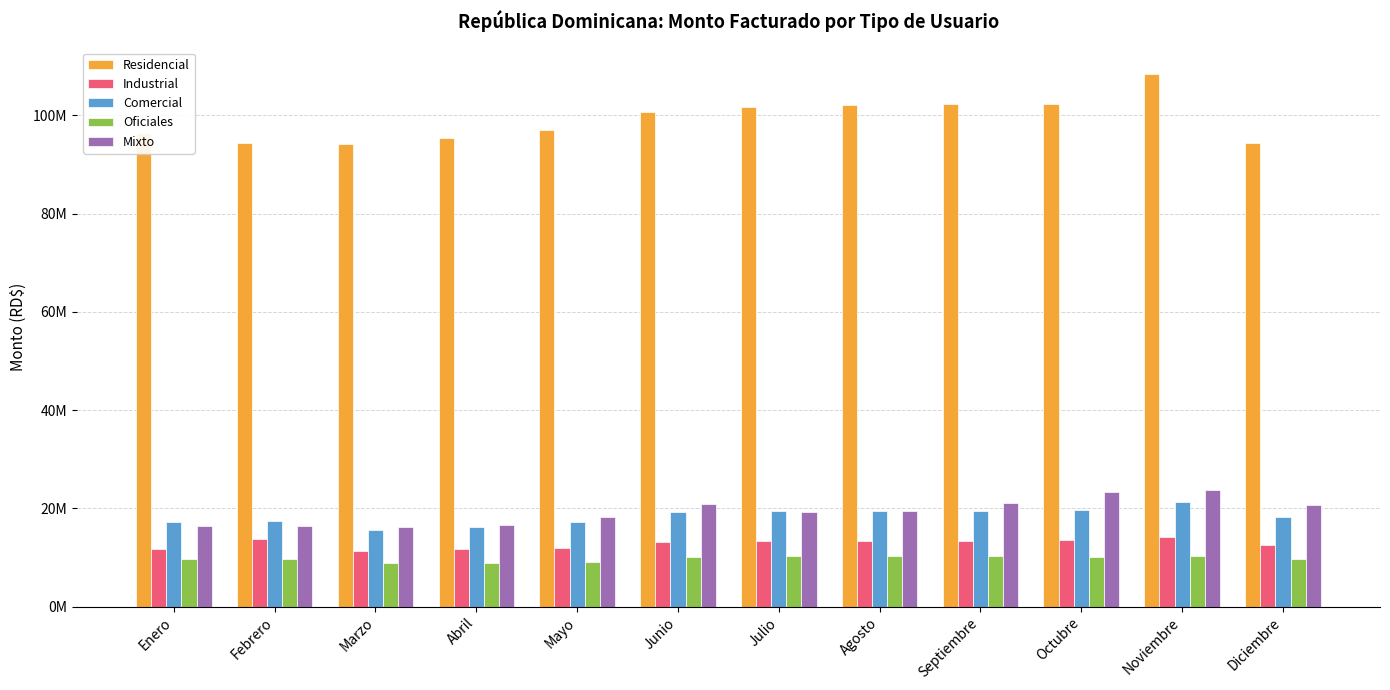

Which has a higher value, Febrero or Junio?

Junio